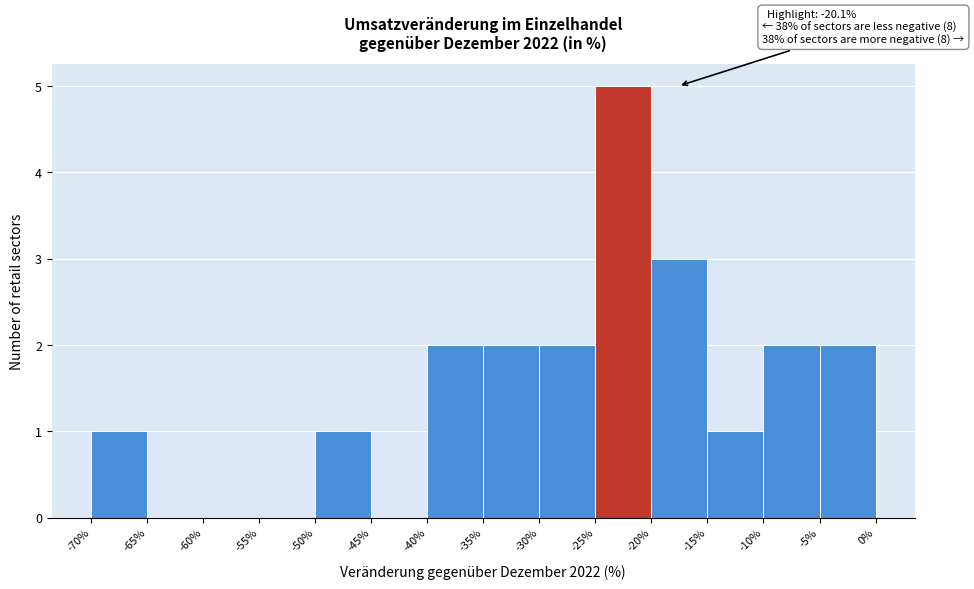

Which range on the x-axis has the tallest bar?

-25% to -20%